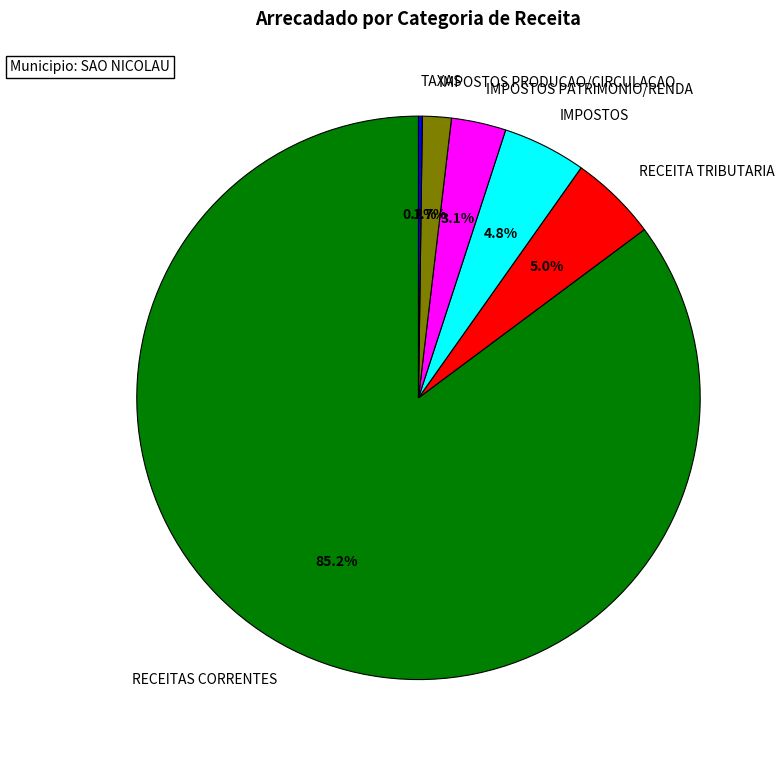

Is it true that RECEITAS CORRENTES is 85% of the pie?

True